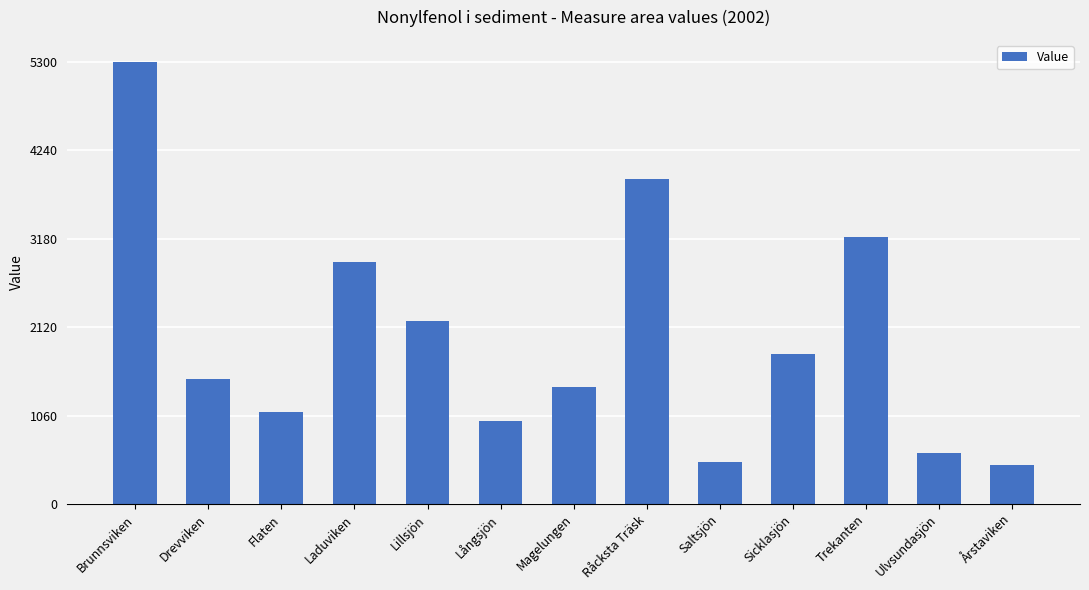

Which has a higher value, Trekanten or Lillsjön?

Trekanten